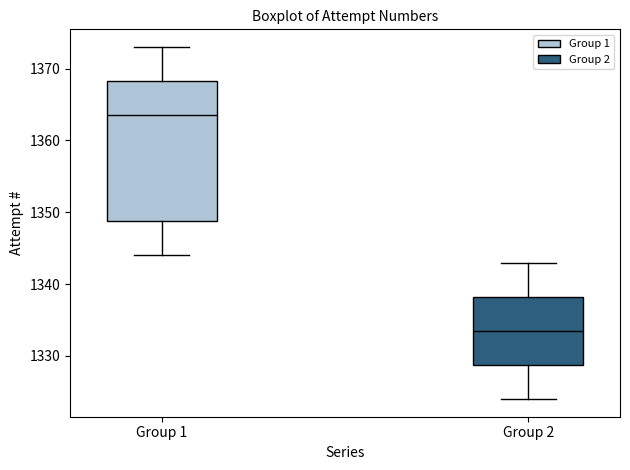

Where does the median line of the box for Group 2 sit on the y-axis? The values are not printed on the chart, so give them approximately, as read against the axis.

1334